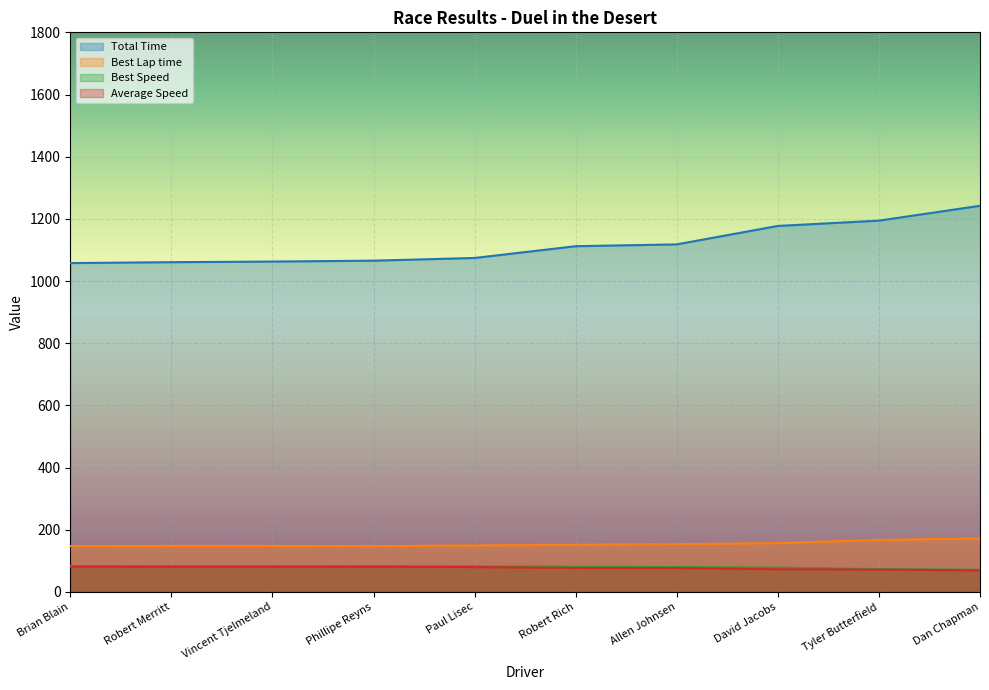

What position from the left is Robert Rich?

6